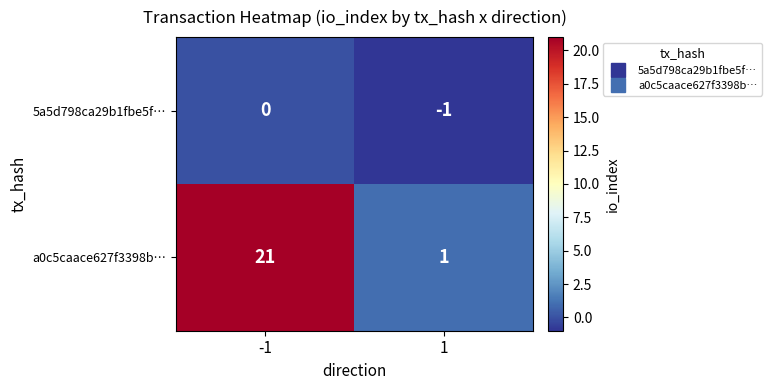

Rank the series at 1 from highest to lowest value.

a0c5caace627f3398b…, 5a5d798ca29b1fbe5f…